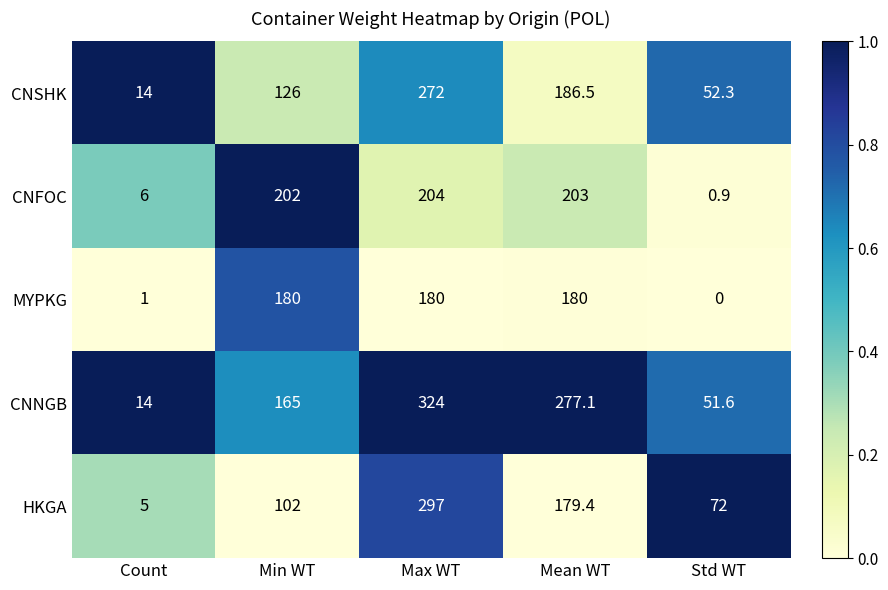

Rank the series at Std WT from lowest to highest value.

MYPKG, CNFOC, CNNGB, CNSHK, HKGA